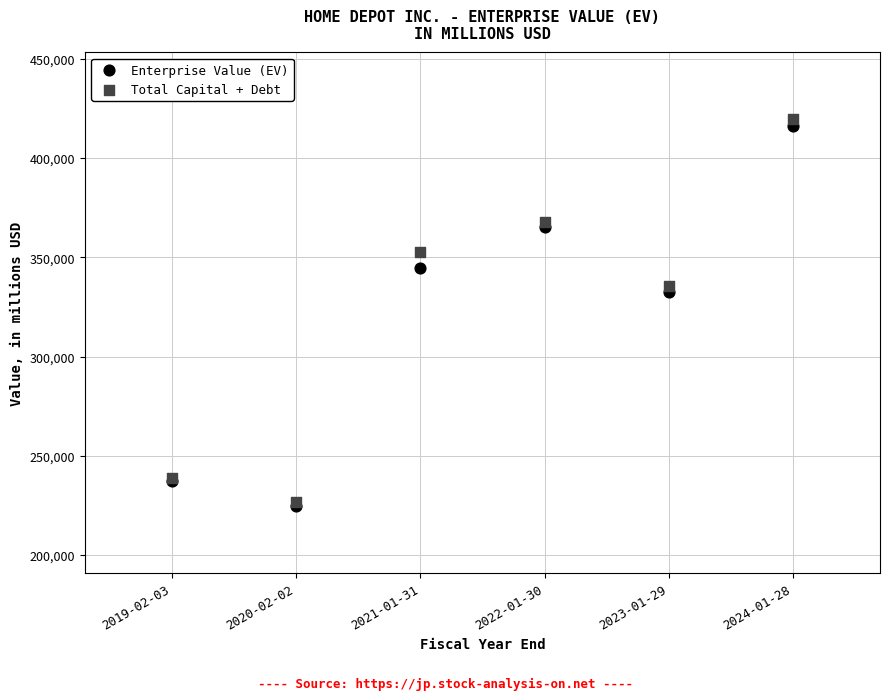

Which series reaches the minimum Y coordinate?

Enterprise Value (EV)